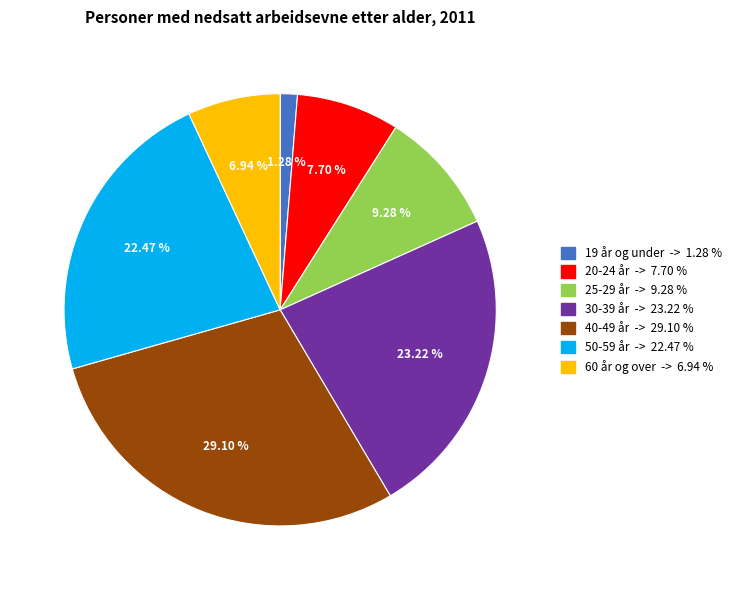

What percentage do 19 år og under and 60 år og over together represent?

8.2%